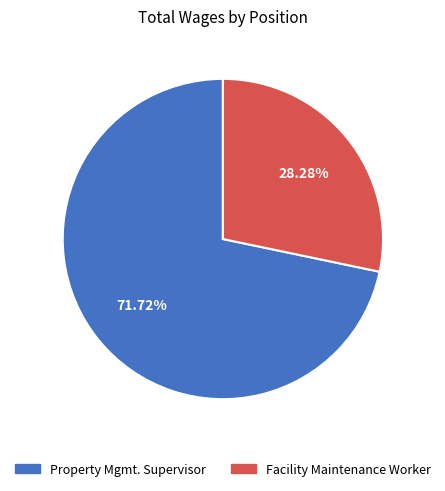

Is the sum of Property Mgmt. Supervisor and Facility Maintenance Worker greater than half?

Yes